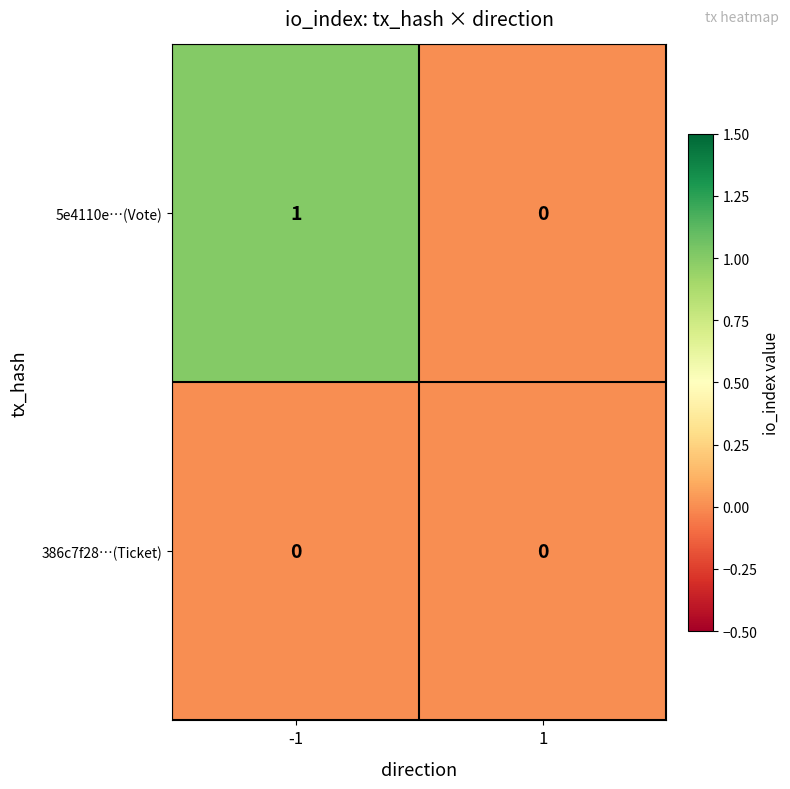

Rank the series by their average value, from highest to lowest.

5e4110e…(Vote), 386c7f28…(Ticket)